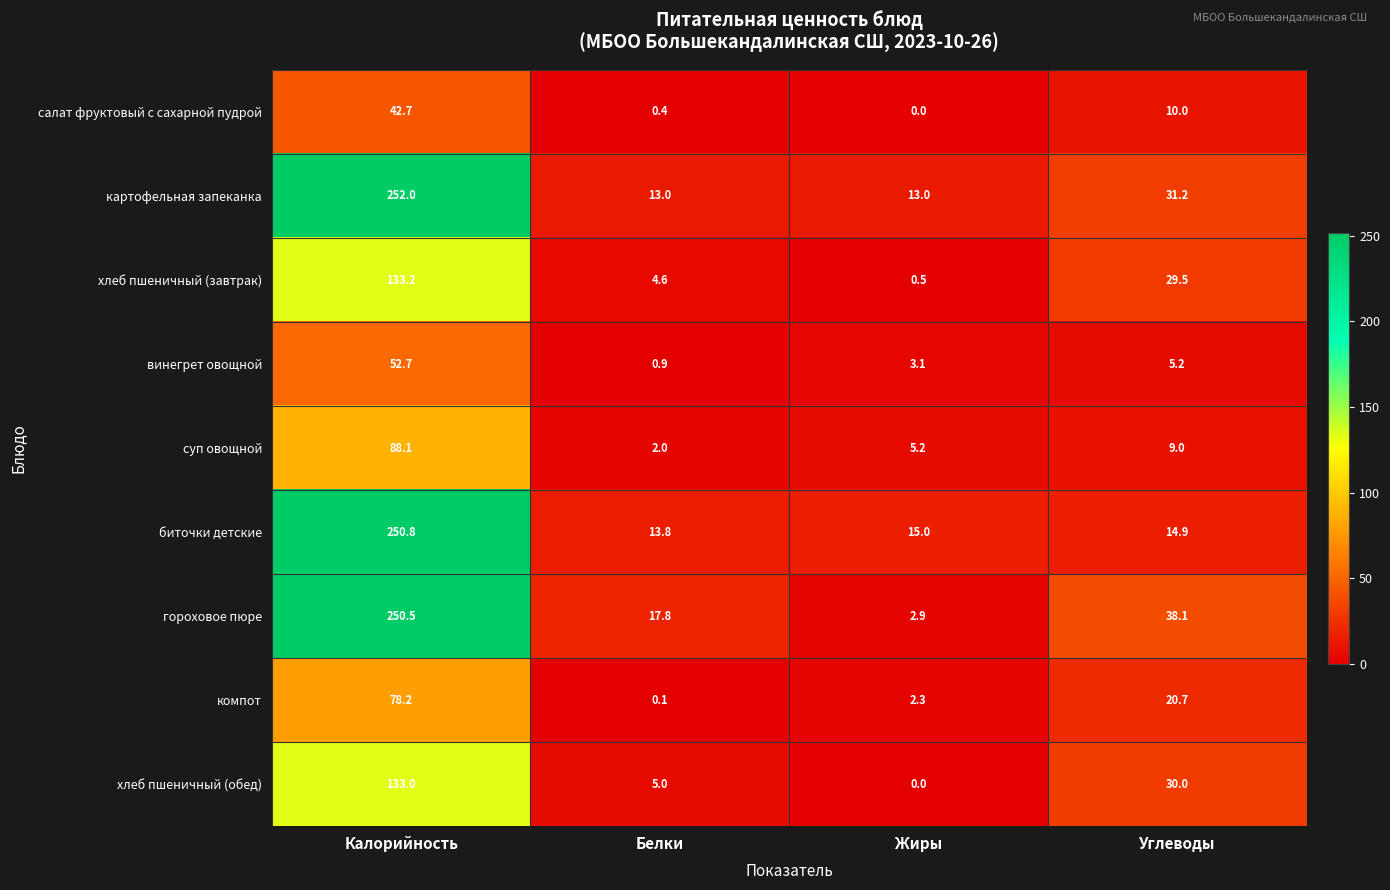

Rank the categories by хлеб пшеничный (обед) value from lowest to highest.

Жиры, Белки, Углеводы, Калорийность